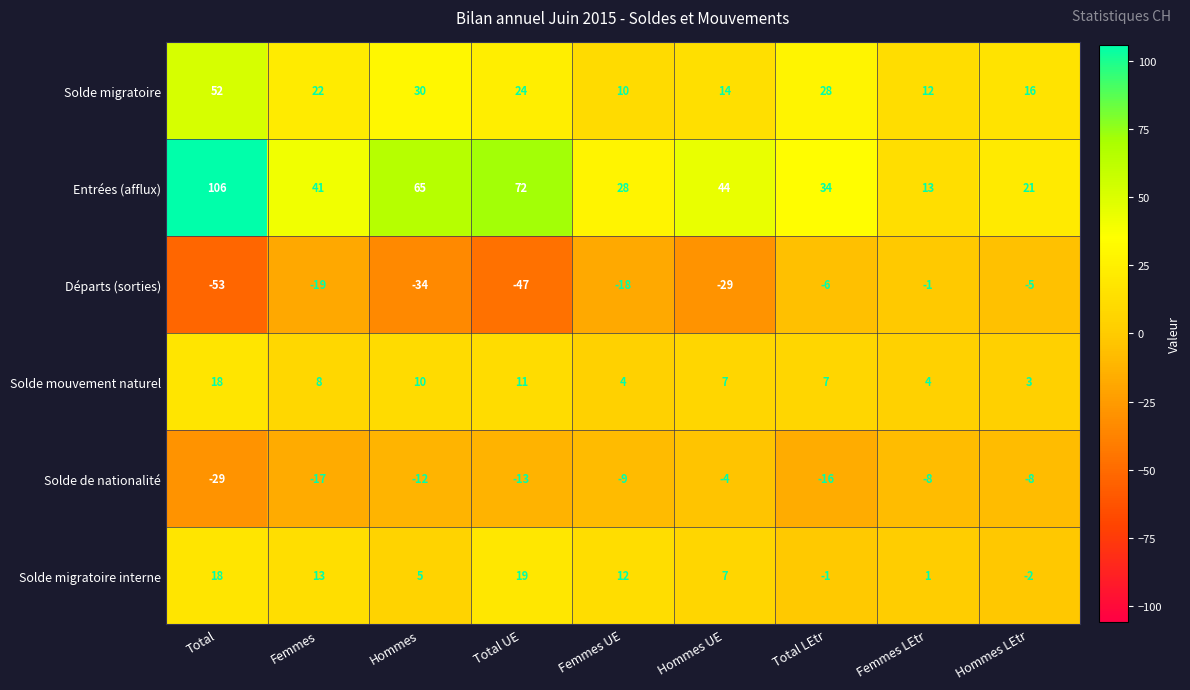

Is it true that Solde migratoire equals 22 at Femmes?

True